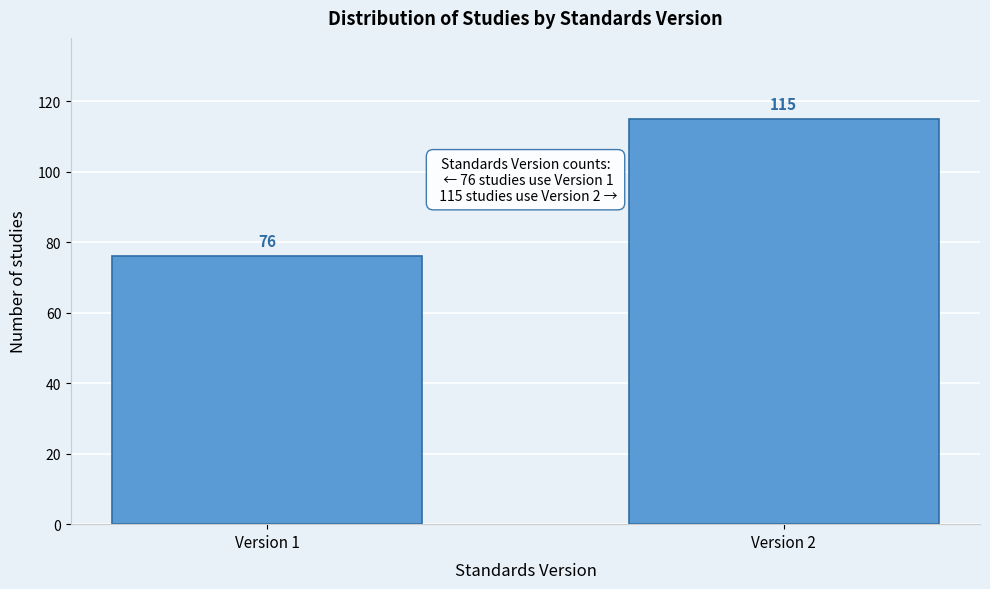

Reading left to right, list all the values displayed in this chart.

Version 1=76	Version 2=115